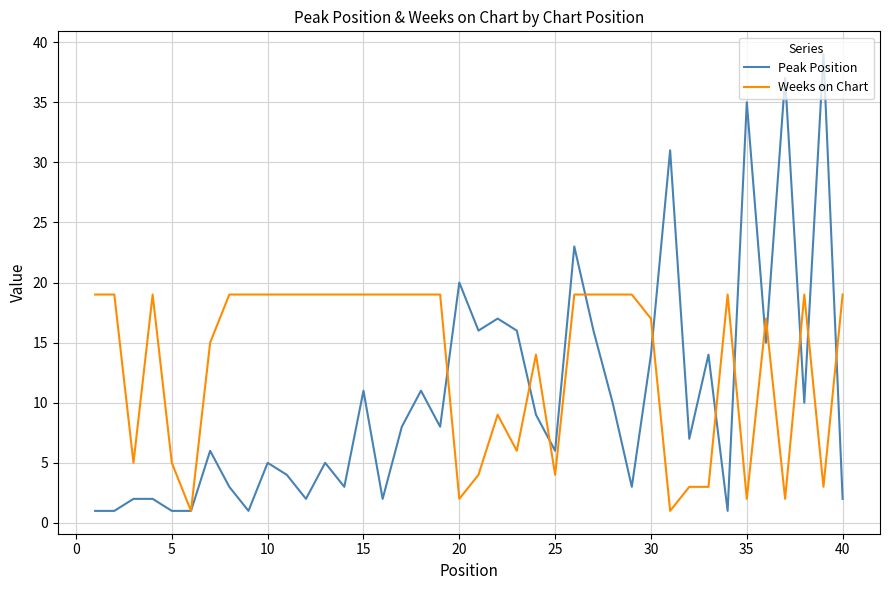

What is the minimum value for Weeks on Chart?

1